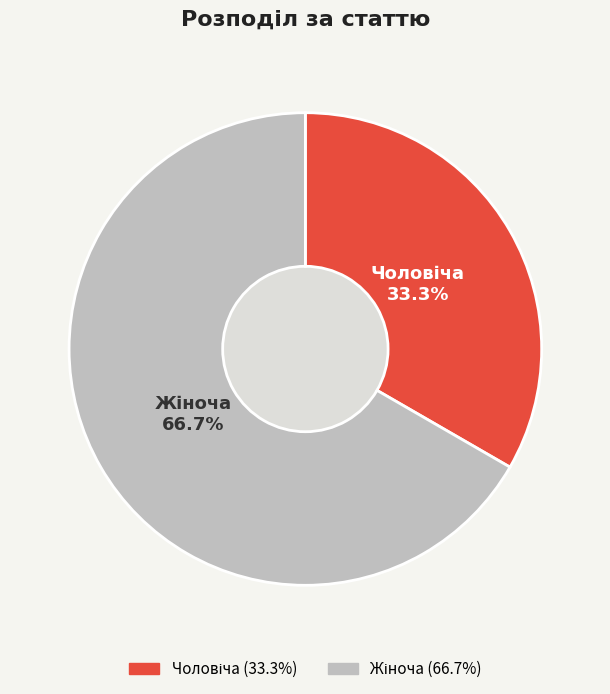

Which slice is the smallest?

Чоловіча